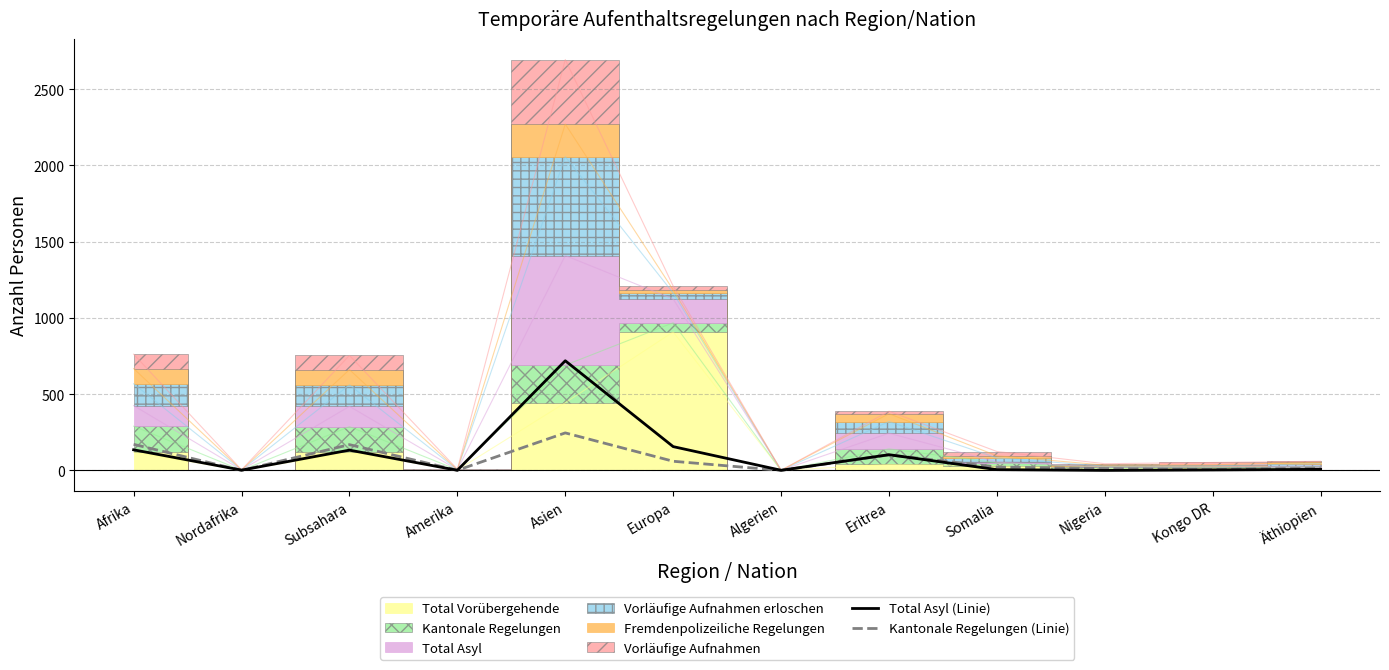

True or false: Total Asyl (Linie) has a value of 133 at Subsahara.

True